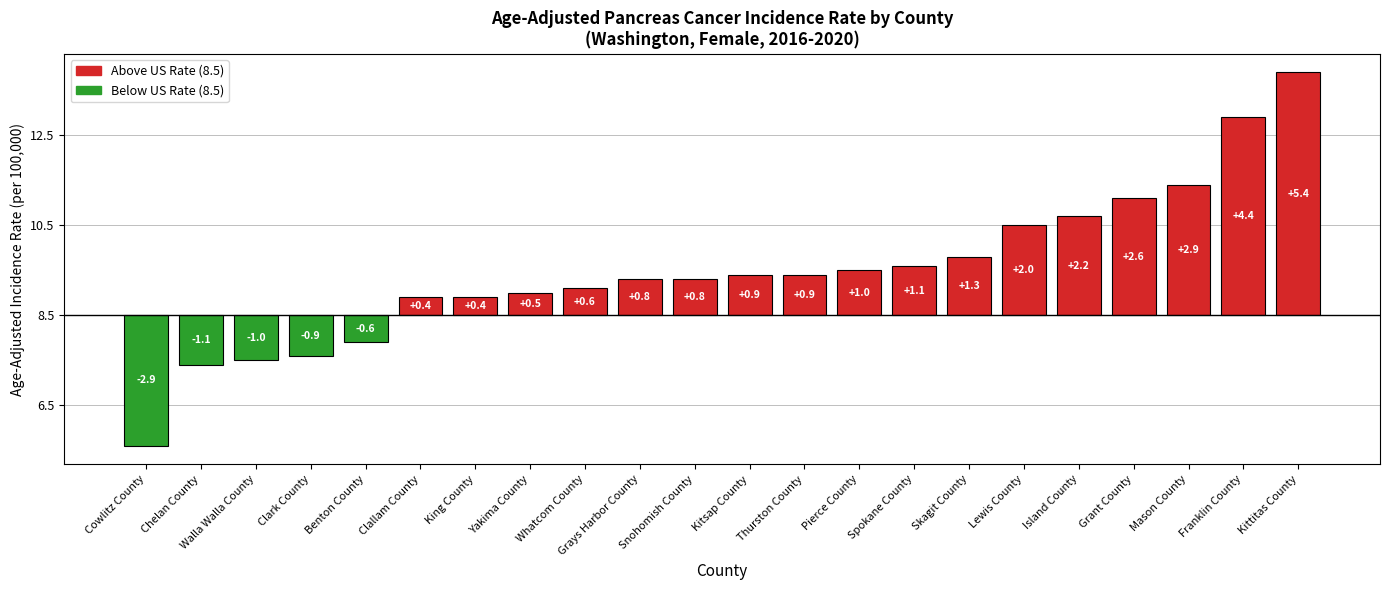

Reading left to right, what are all the values shown in this chart?

Cowlitz County=-2.9	Chelan County=-1.1	Walla Walla County=-1.0	Clark County=-0.9	Benton County=-0.6	Clallam County=0.4	King County=0.4	Yakima County=0.5	Whatcom County=0.6	Grays Harbor County=0.8	Snohomish County=0.8	Kitsap County=0.9	Thurston County=0.9	Pierce County=1.0	Spokane County=1.1	Skagit County=1.3	Lewis County=2.0	Island County=2.2	Grant County=2.6	Mason County=2.9	Franklin County=4.4	Kittitas County=5.4